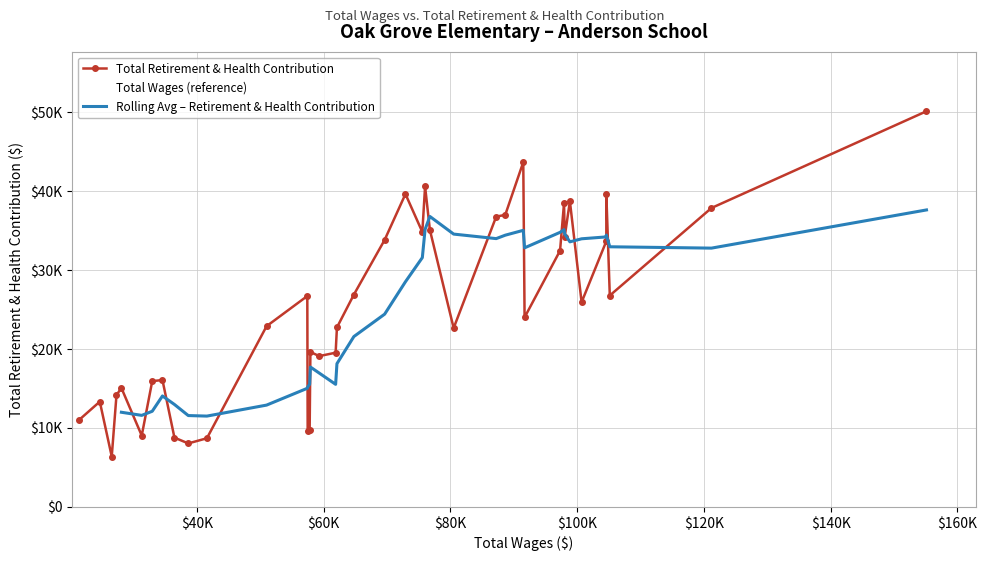

Between 0 and 1, which series saw the biggest shift?

Total Wages